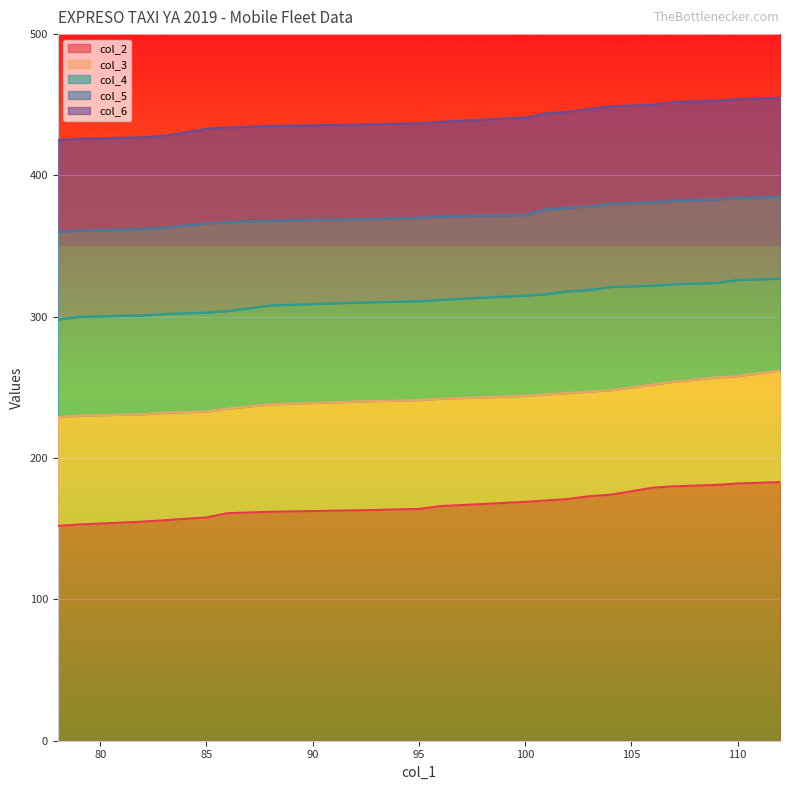

What is the lowest value of the col_2 series?

152